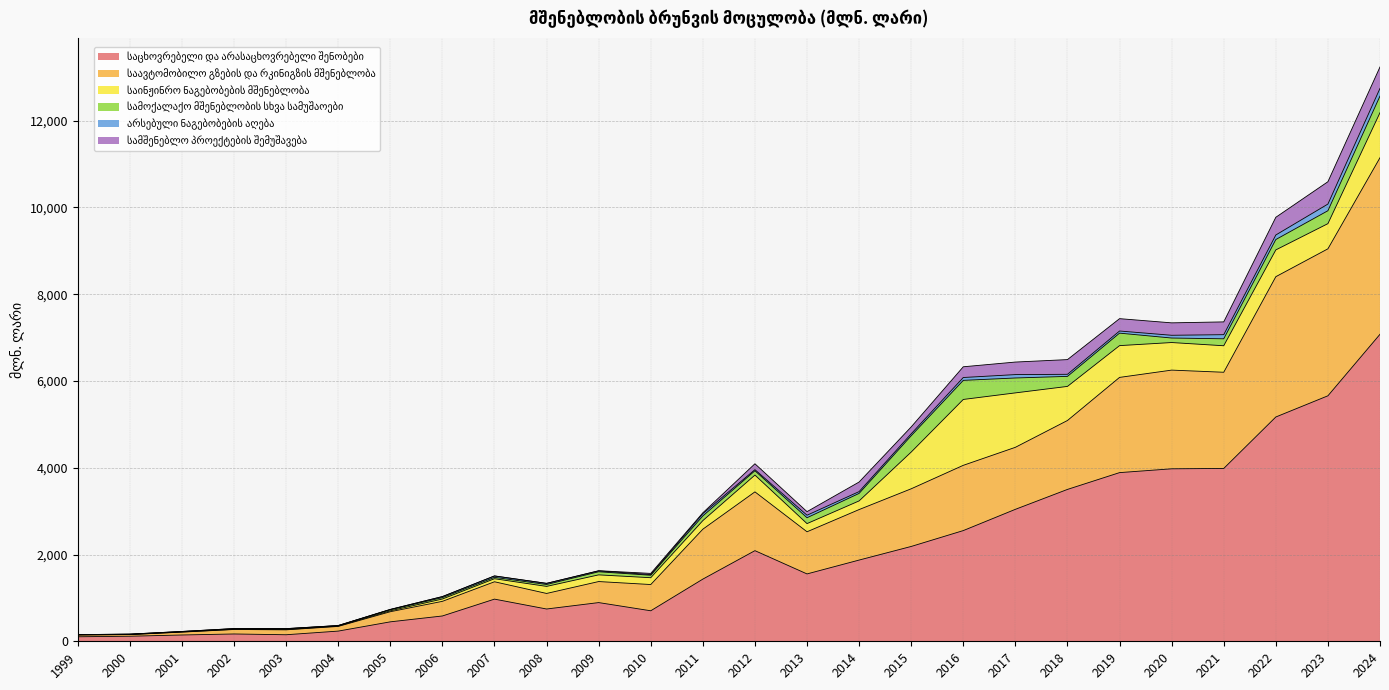

Which series changed the most between 2017 and 2018?

საინჟინრო ნაგებობების მშენებლობა